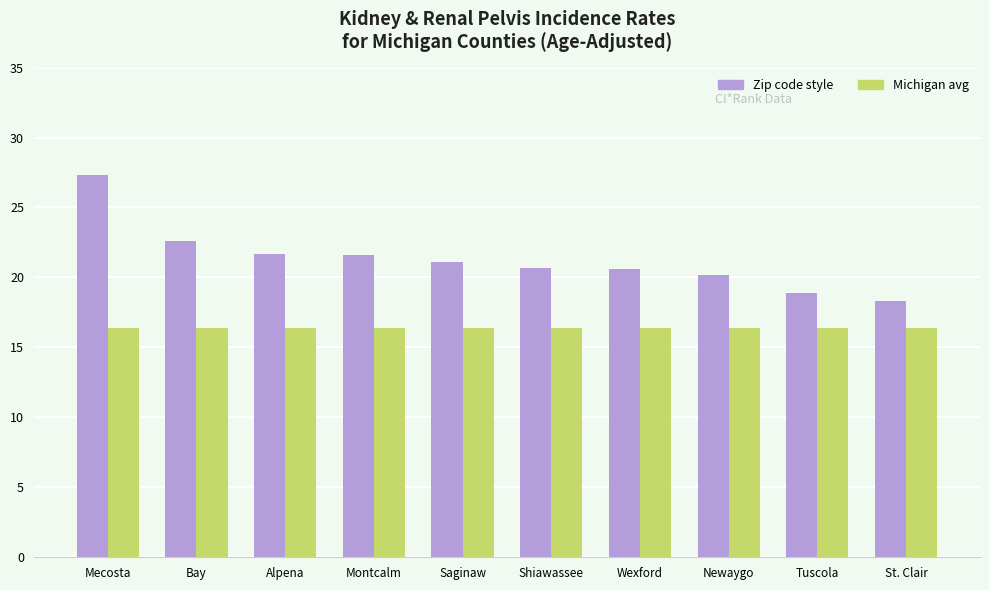

Which series changed the most between Montcalm and Tuscola?

Zip code style